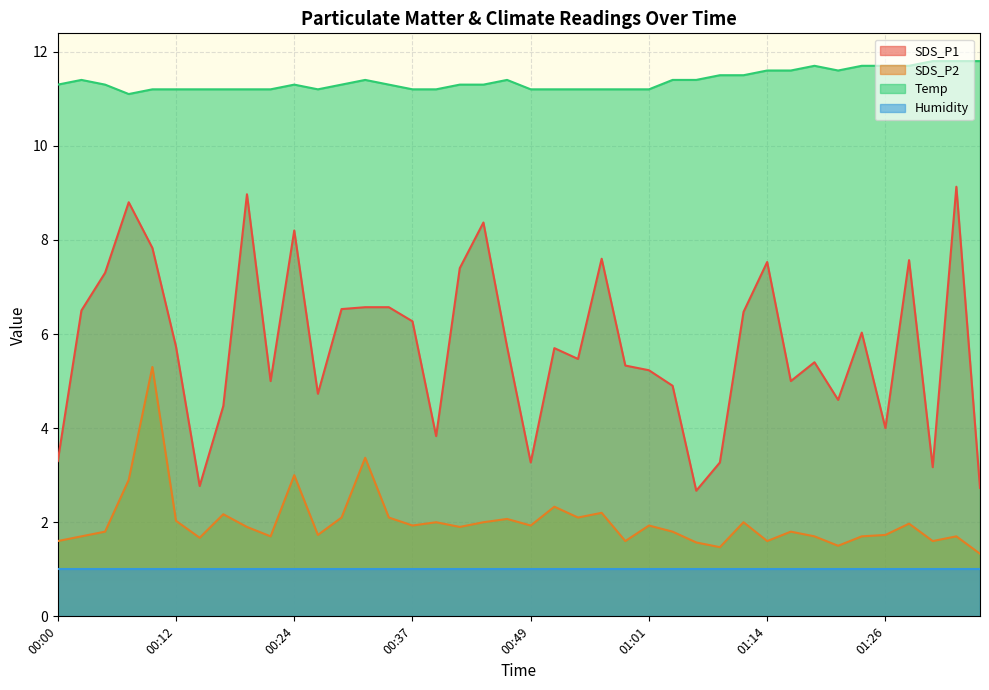

What is the difference between the highest and lowest values at 00:12?

10.2